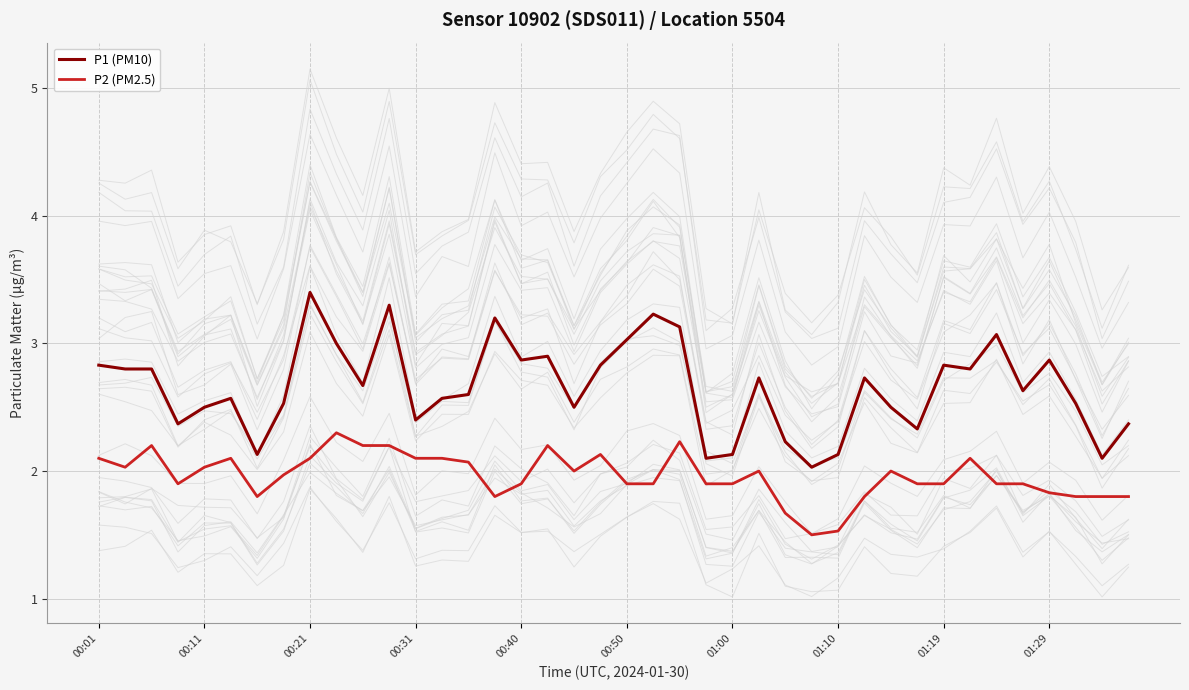

Reading left to right, transcribe all the data shown in this chart.

P1 (PM10): 2.8	2.8	2.8	2.4	2.5	2.6	2.1	2.5	3.4	3.0	2.7	3.3	2.4	2.6	2.6	3.2	2.9	2.9	2.5	2.8	3.0	3.2	3.1	2.1	2.1	2.7	2.2	2.0	2.1	2.7	2.5	2.3	2.8	2.8	3.1	2.6	2.9	2.5	2.1	2.4
P2 (PM2.5): 2.1	2.0	2.2	1.9	2.0	2.1	1.8	2.0	2.1	2.3	2.2	2.2	2.1	2.1	2.1	1.8	1.9	2.2	2.0	2.1	1.9	1.9	2.2	1.9	1.9	2.0	1.7	1.5	1.5	1.8	2.0	1.9	1.9	2.1	1.9	1.9	1.8	1.8	1.8	1.8